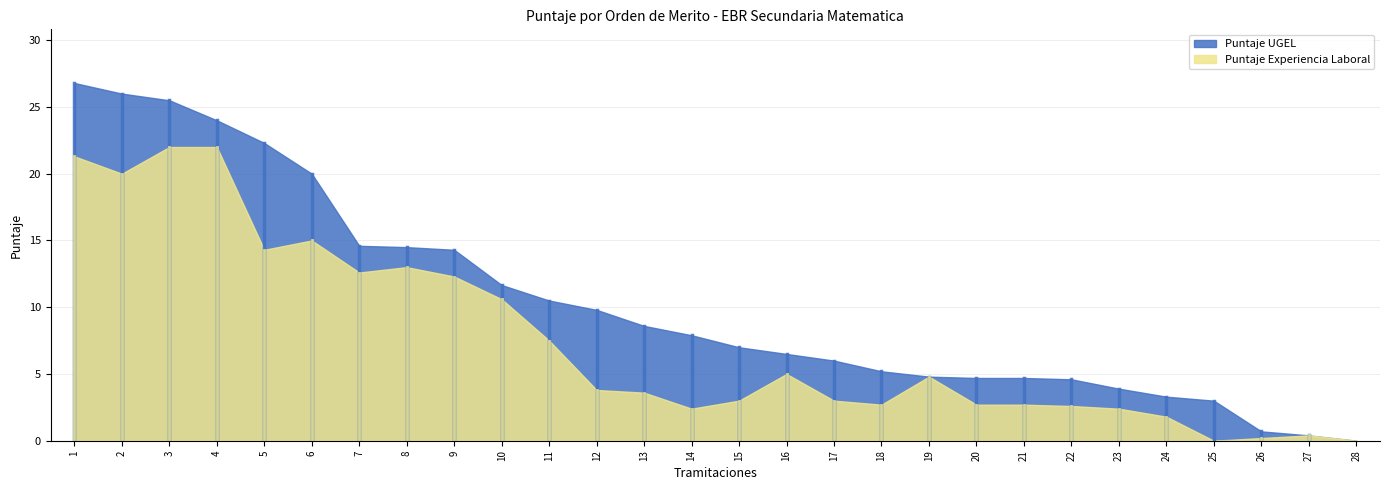

Count the number of categories in the chart.

28